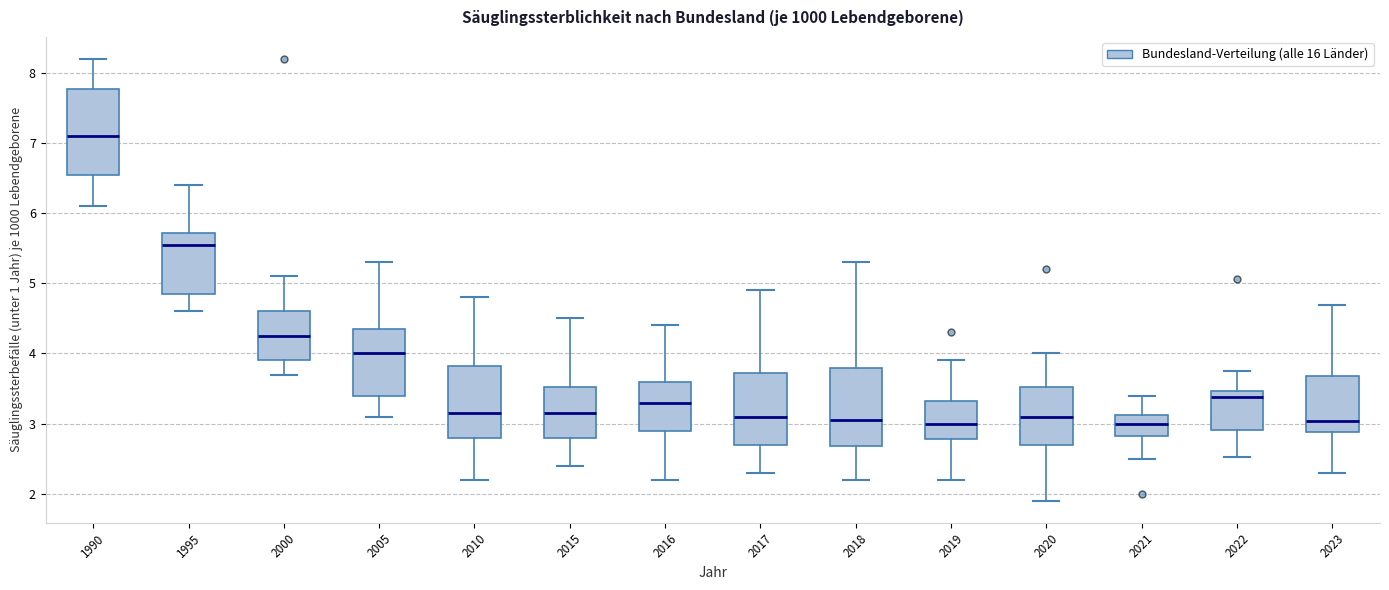

Reading left to right, read every box against the y-axis: the position of its median line, the range the box covers, and the ends of its whiskers. The values are not printed on the chart, so give them approximately, as read against the axis.

1990: median 7.1, box 6.6 to 7.8, whiskers 6.1 to 8.2
1995: median 5.6, box 4.9 to 5.7, whiskers 4.6 to 6.4
2000: median 4.3, box 3.9 to 4.6, whiskers 3.7 to 5.1
2005: median 4.0, box 3.4 to 4.4, whiskers 3.1 to 5.3
2010: median 3.2, box 2.8 to 3.8, whiskers 2.2 to 4.8
2015: median 3.2, box 2.8 to 3.5, whiskers 2.4 to 4.5
2016: median 3.3, box 2.9 to 3.6, whiskers 2.2 to 4.4
2017: median 3.1, box 2.7 to 3.7, whiskers 2.3 to 4.9
2018: median 3.1, box 2.7 to 3.8, whiskers 2.2 to 5.3
2019: median 3.0, box 2.8 to 3.3, whiskers 2.2 to 3.9
2020: median 3.1, box 2.7 to 3.5, whiskers 1.9 to 4.0
2021: median 3.0, box 2.8 to 3.1, whiskers 2.5 to 3.4
2022: median 3.4, box 2.9 to 3.5, whiskers 2.5 to 3.8
2023: median 3.0, box 2.9 to 3.7, whiskers 2.3 to 4.7